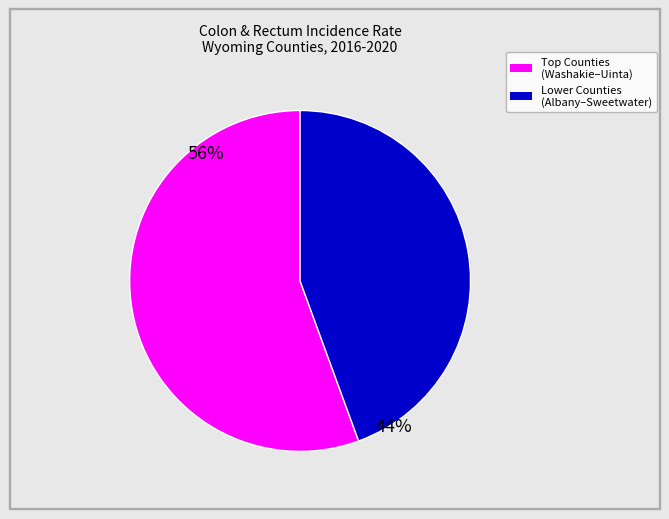

Does any single category account for the majority?

Yes